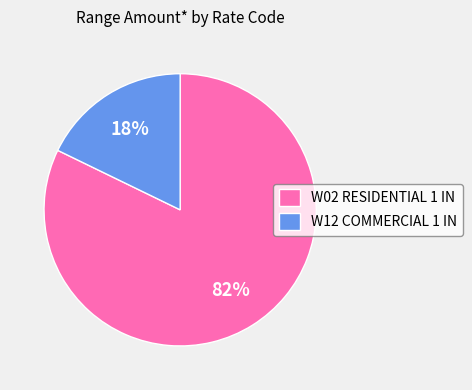

To the nearest percent, what percentage of the pie is W12 COMMERCIAL 1 IN?

18%